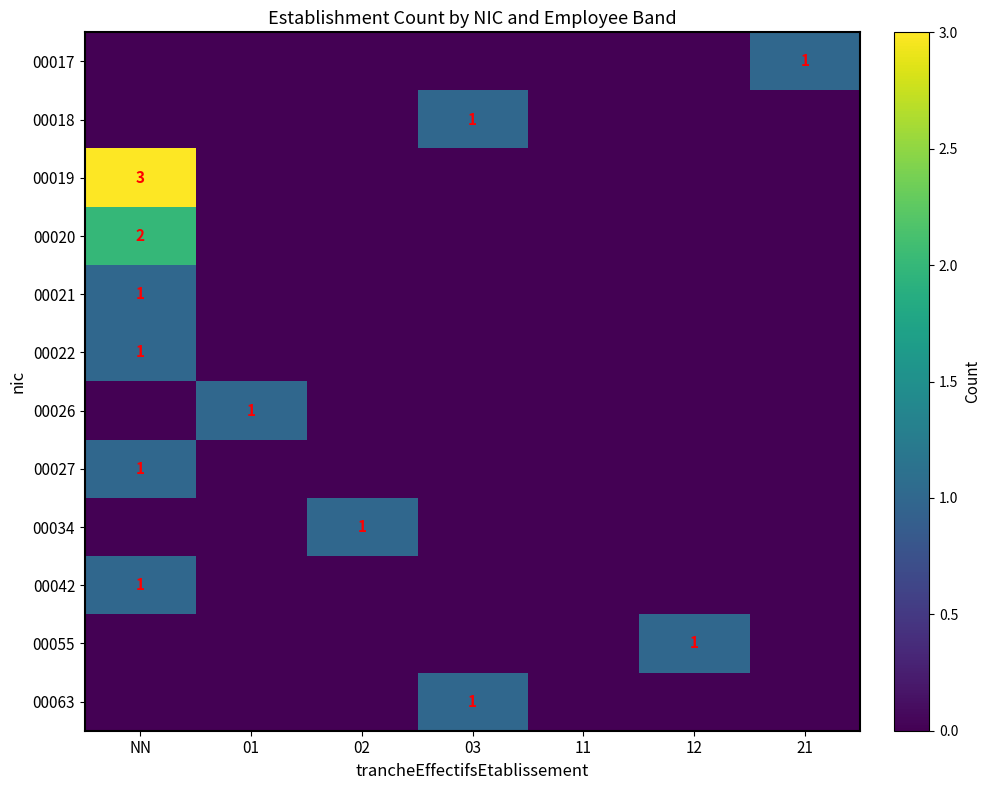

True or false: 00027 has a value of 1 at NN.

True